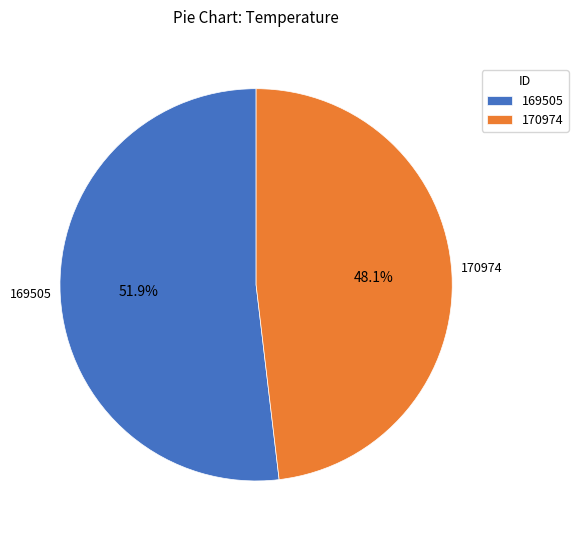

Which category has the smallest portion of the pie?

170974